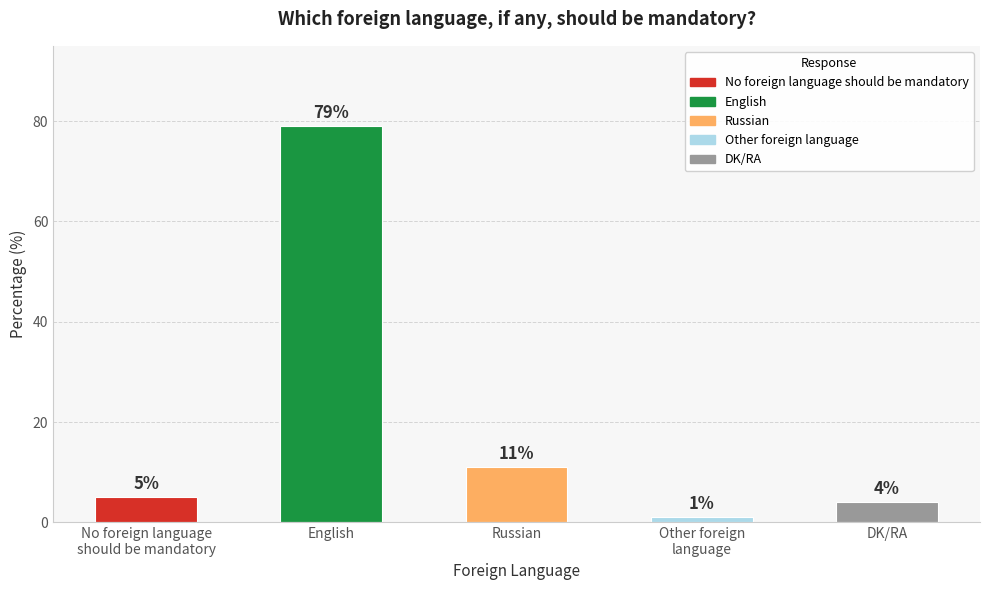

The chart shows a value of 1 at Other foreign
language. True or false?

True